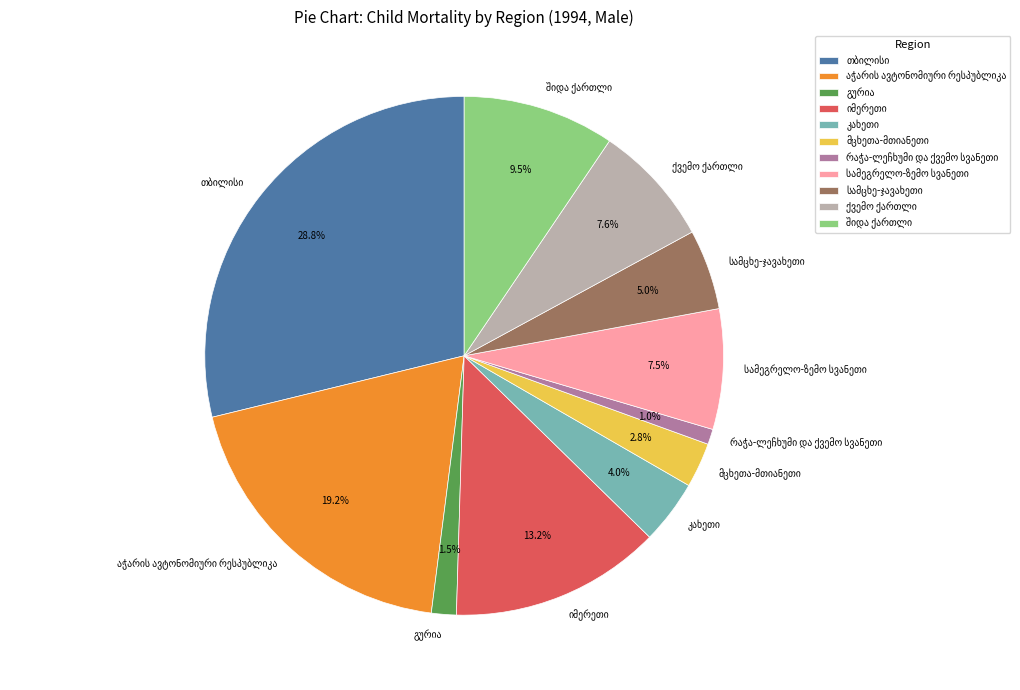

Does any single category account for the majority?

No